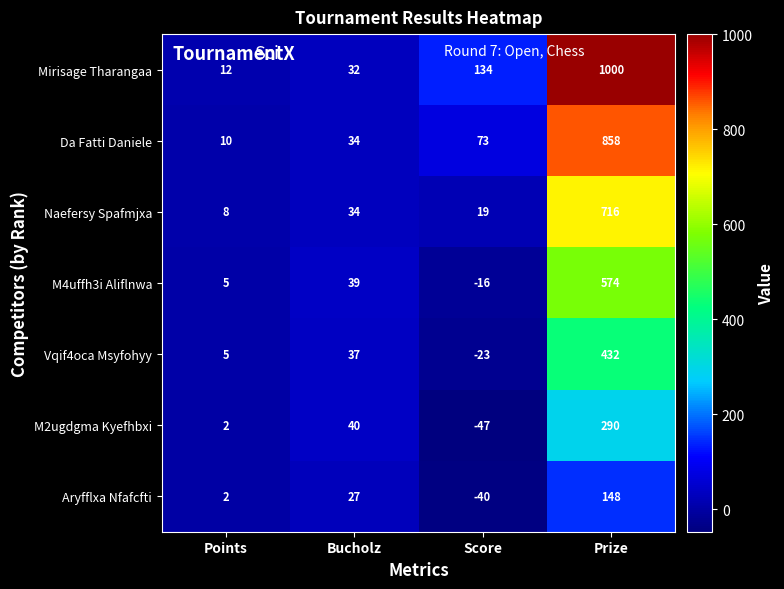

Which series changed the most between Bucholz and Score?

Mirisage Tharangaa